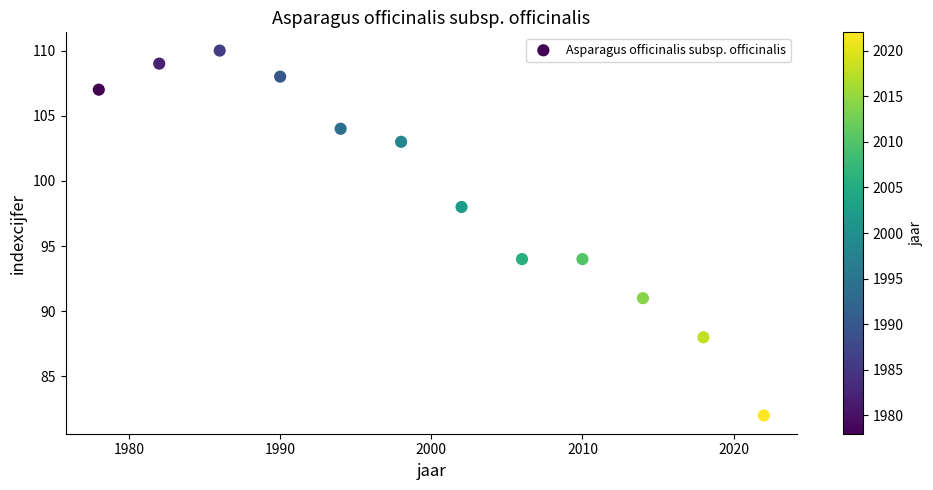

What is the average X value?

2000